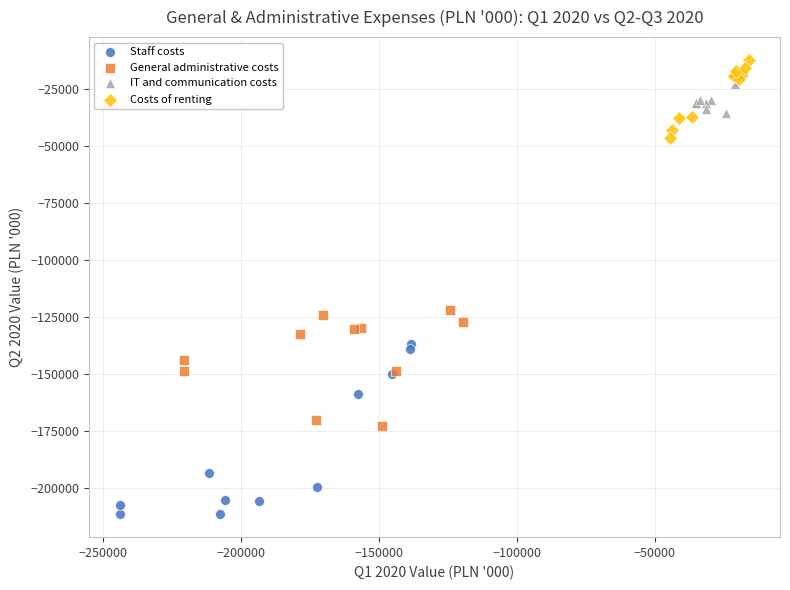

Which series contains the highest Y value?

Costs of renting